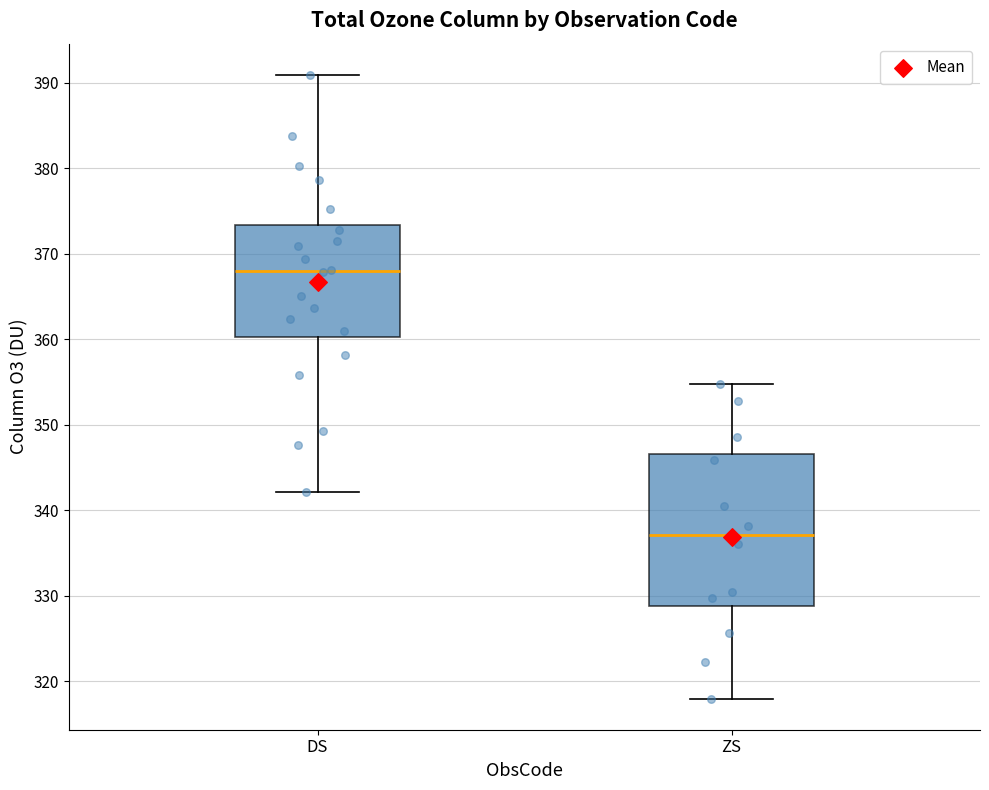

Reading left to right, read every box against the y-axis: the position of its median line, the range the box covers, and the ends of its whiskers. The values are not printed on the chart, so give them approximately, as read against the axis.

DS: median 368, box 360 to 373, whiskers 342 to 391
ZS: median 337, box 329 to 347, whiskers 318 to 355